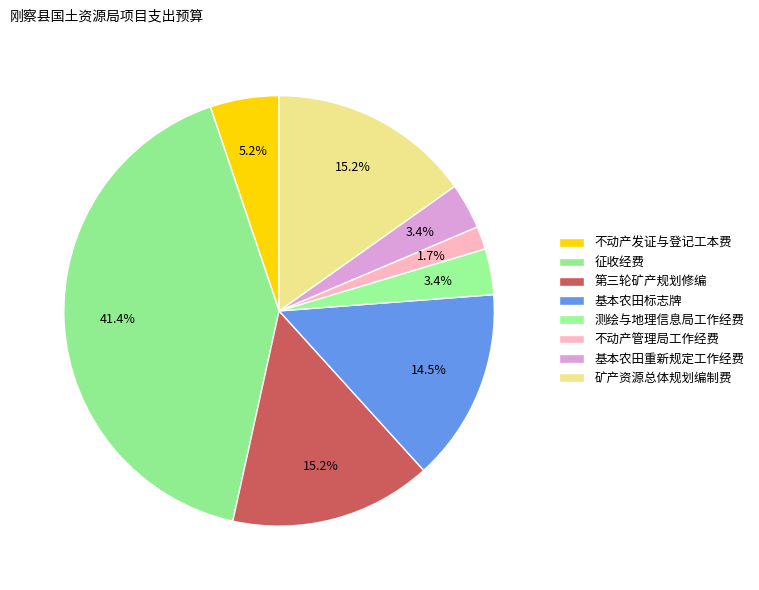

How many segments does this pie chart have?

8